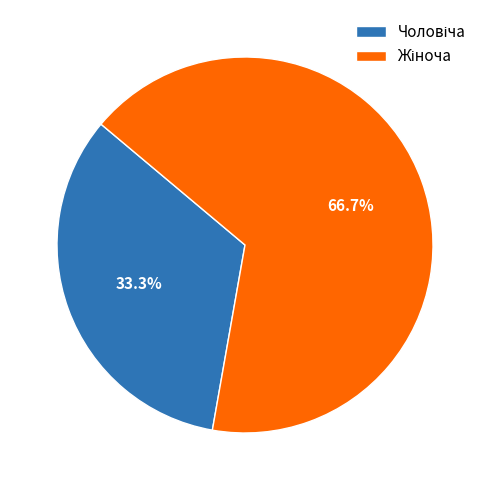

What percentage is the Чоловіча slice, to the nearest percent?

33%